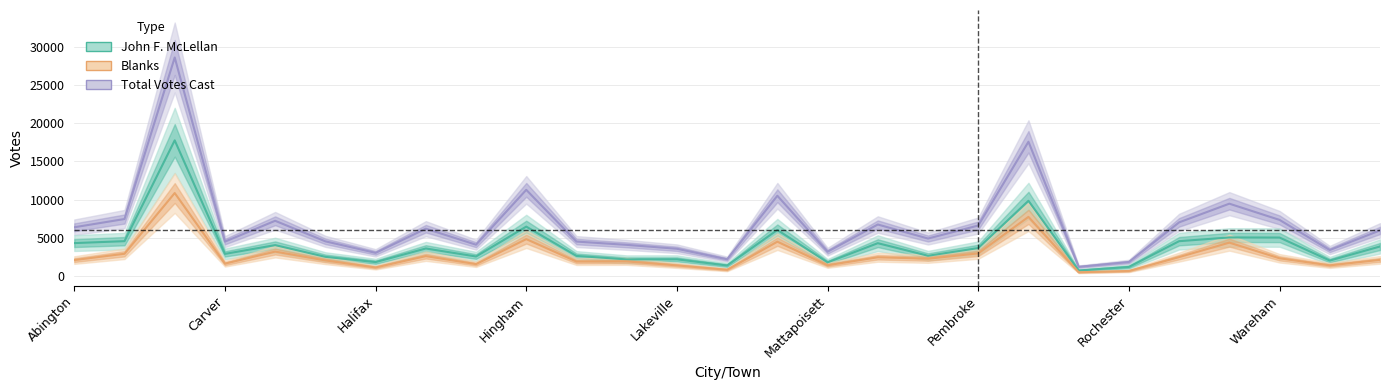

Reading right to left, transcribe all the data shown in this chart.

John F. McLellan: 3853	2006	5023	5038	4547	1175	710	9838	3645	2641	4285	1774	6017	1364	2170	2165	2618	6455	2543	3592	1809	2497	4032	2883	17750	4550	4296
Blanks: 2103	1380	2305	4356	2464	646	477	7730	2950	2254	2442	1398	4479	806	1378	1901	1879	4816	1543	2590	1108	2029	3185	1606	10853	2899	2073
Total Votes Cast: 5958	3388	7333	9459	7012	1821	1188	17569	6595	4895	6730	3175	10496	2177	3553	4066	4497	11271	4086	6182	3019	4526	7218	4491	28605	7449	6369